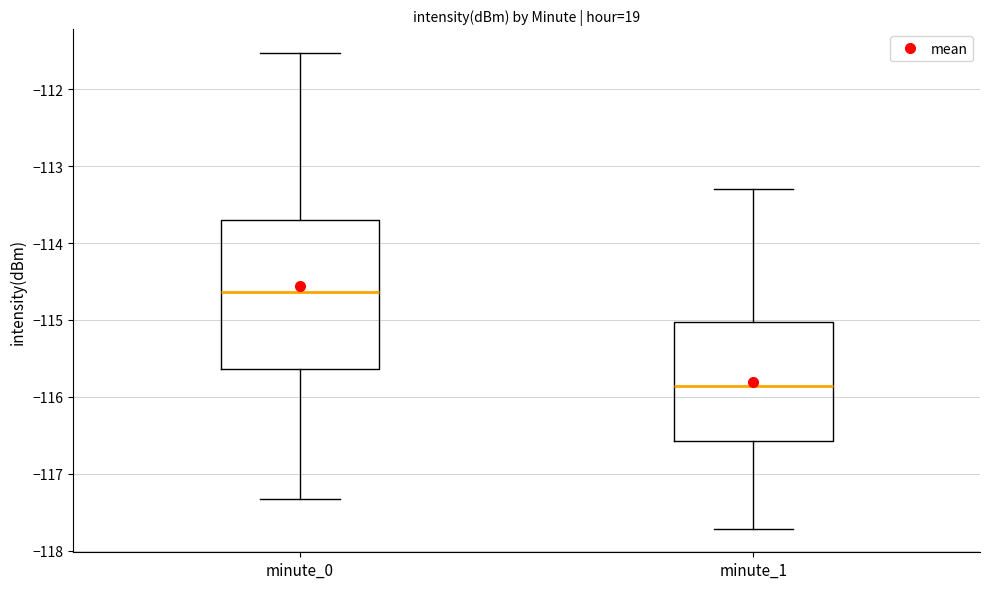

Reading left to right, transcribe this box plot: for each box, give where its median line is, the range the box spans, and where its two whiskers end, as read against the y-axis. The values are not printed on the chart, so give them approximately, as read against the axis.

minute_0: median -114.6, box -115.6 to -113.7, whiskers -117.3 to -111.5
minute_1: median -115.9, box -116.6 to -115.0, whiskers -117.7 to -113.3